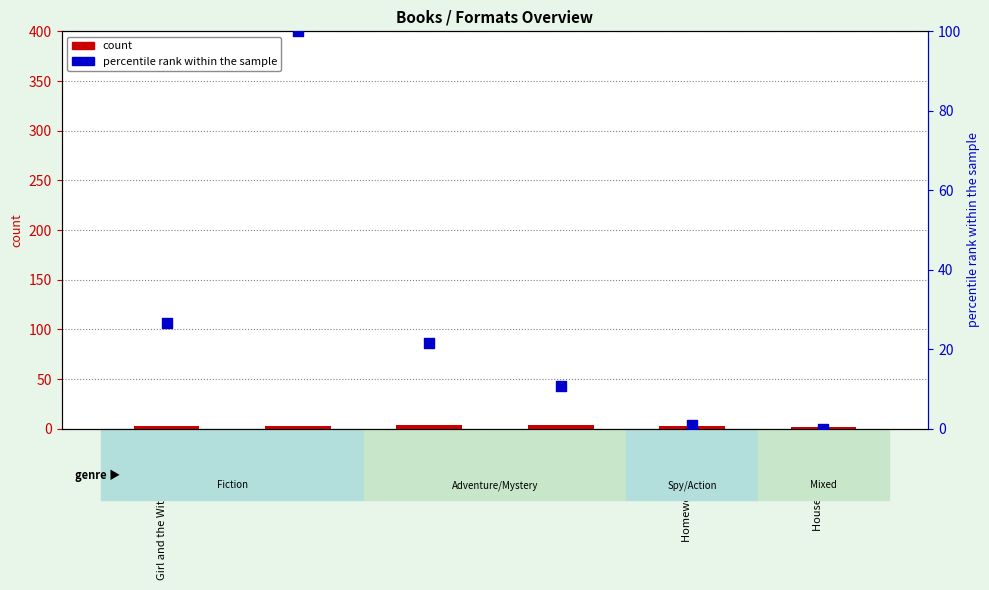

Which series contains the lowest Y value?

percentile rank within the sample